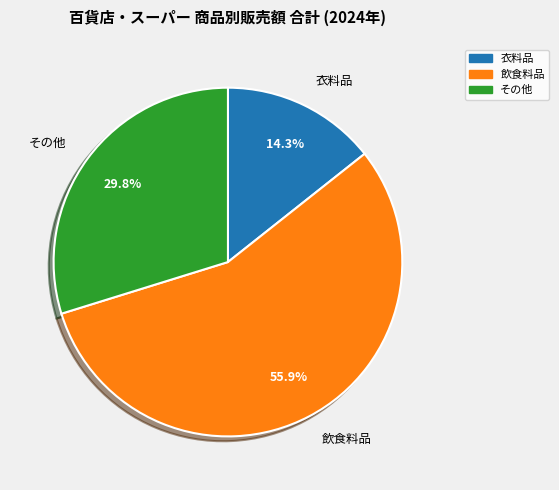

How many slices are in this pie chart?

3